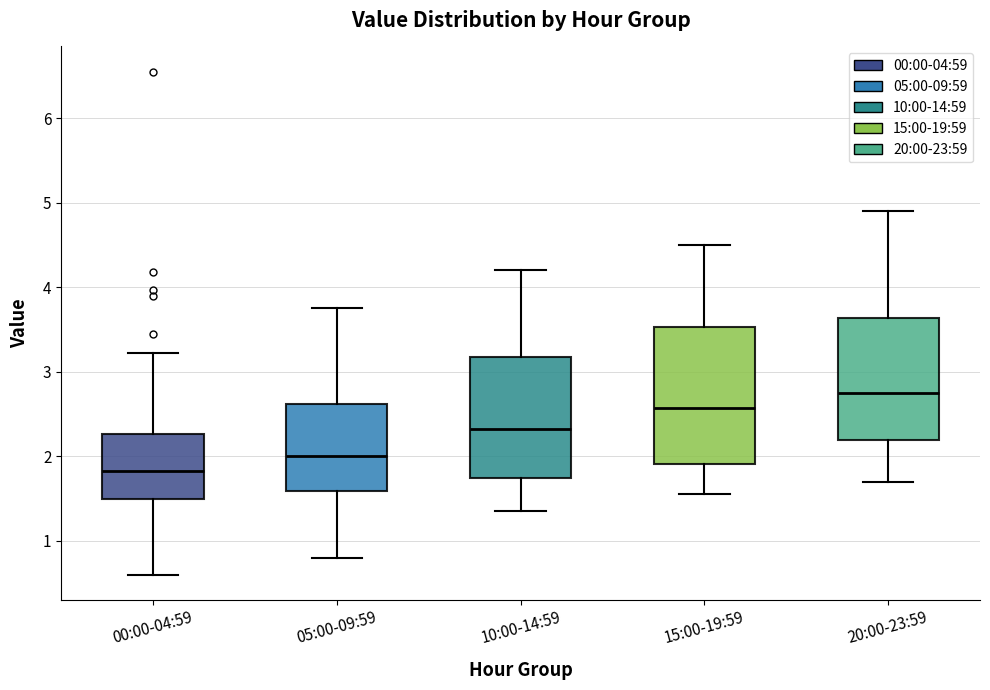

Which box has the highest median line?

20:00-23:59